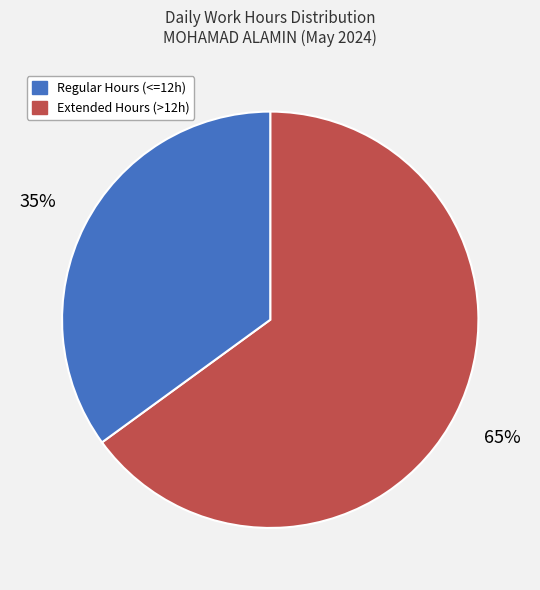

Does any single category account for the majority?

Yes